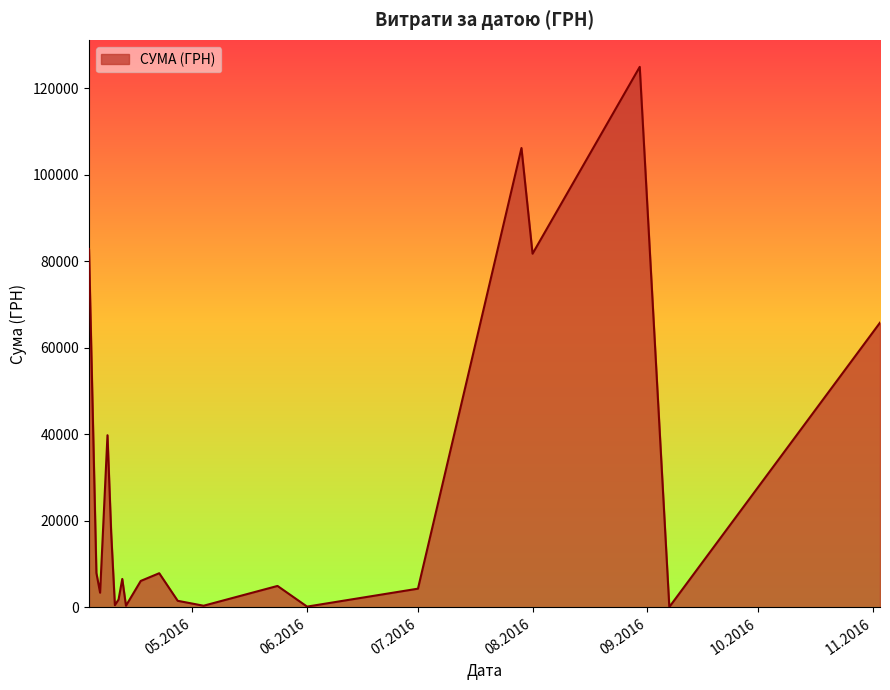

What is the maximum value shown in the chart?

124904.8